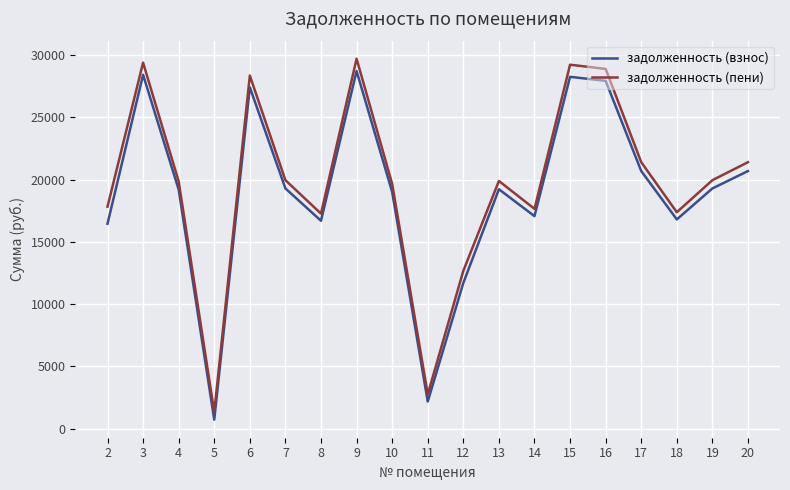

What is the difference between the maximum and minimum values in the задолженность (взнос) series?

27987.9